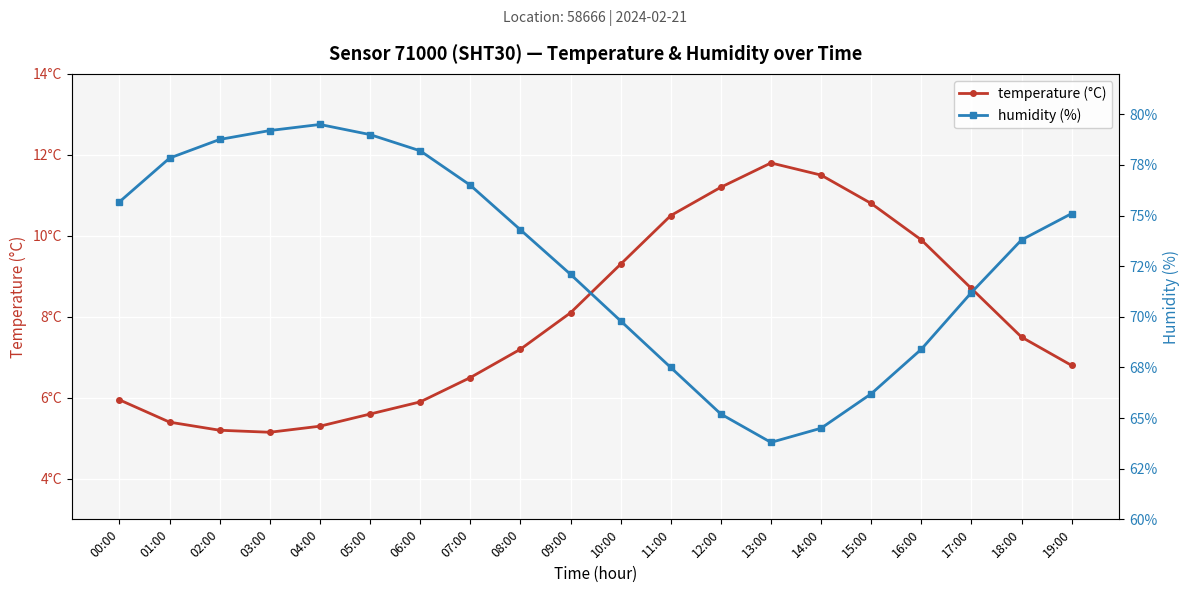

True or false: temperature (°C) and humidity (%) intersect in this chart.

False